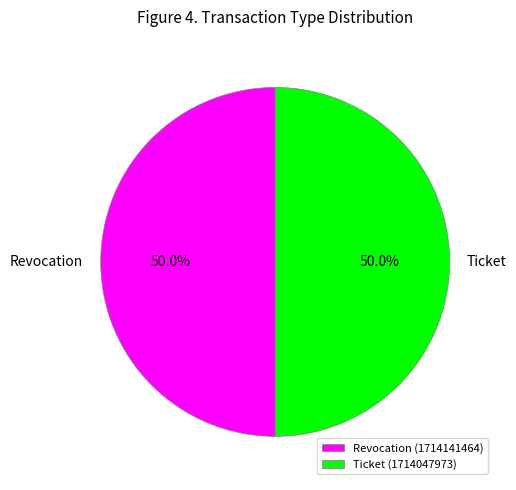

What percentage do Revocation and Ticket together represent?

100.0%